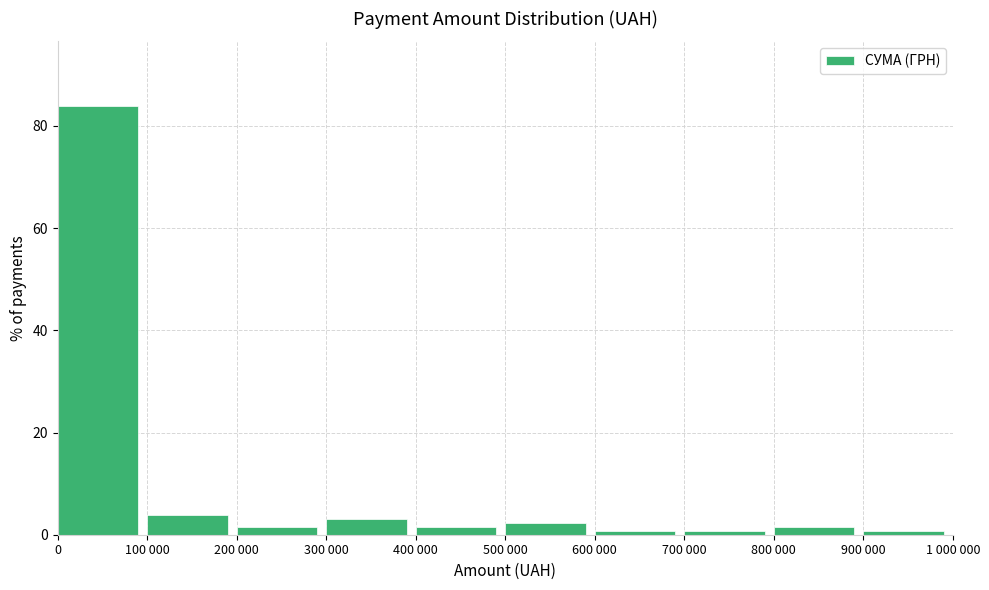

Reading left to right, list all the values displayed in this chart.

84.0	3.8	1.5	3.1	1.5	2.3	0.8	0.8	1.5	0.8